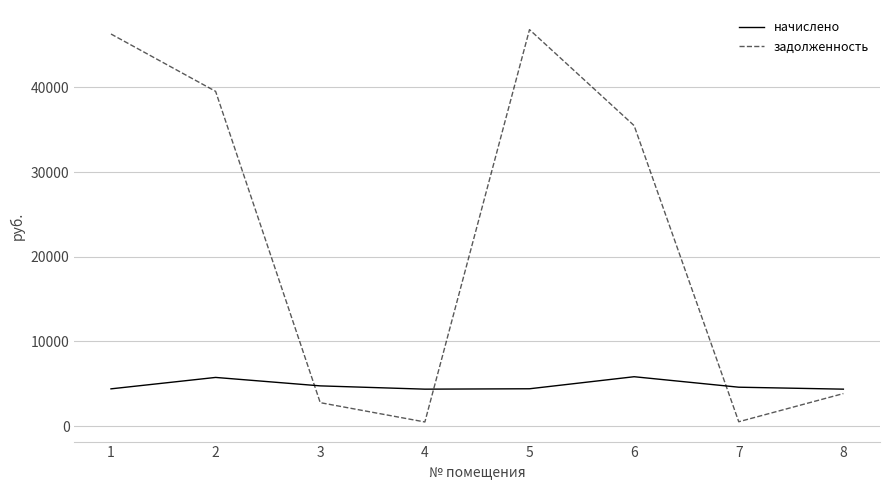

Rank the series by their maximum value, from highest to lowest.

задолженность, начислено